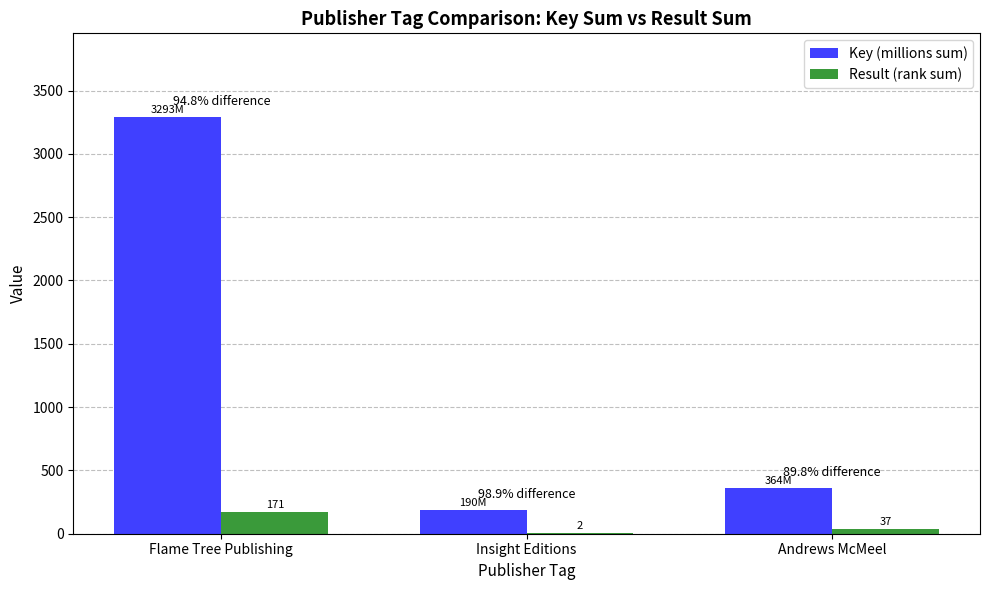

Where is Key (millions sum) nearest to the value 1741?

Andrews McMeel